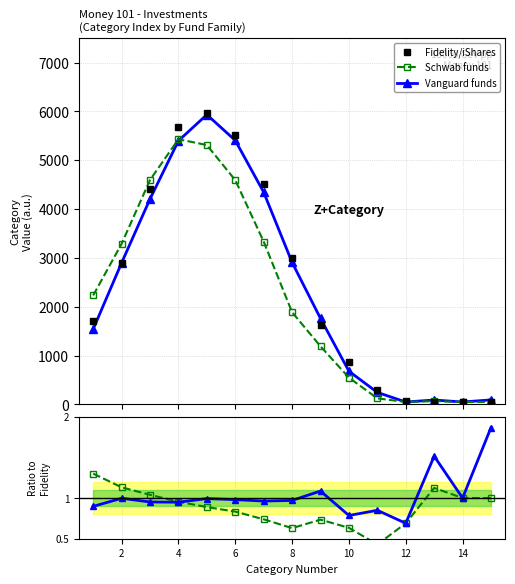

What is the value of the Schwab funds point at the 7th from the left?

3335.8